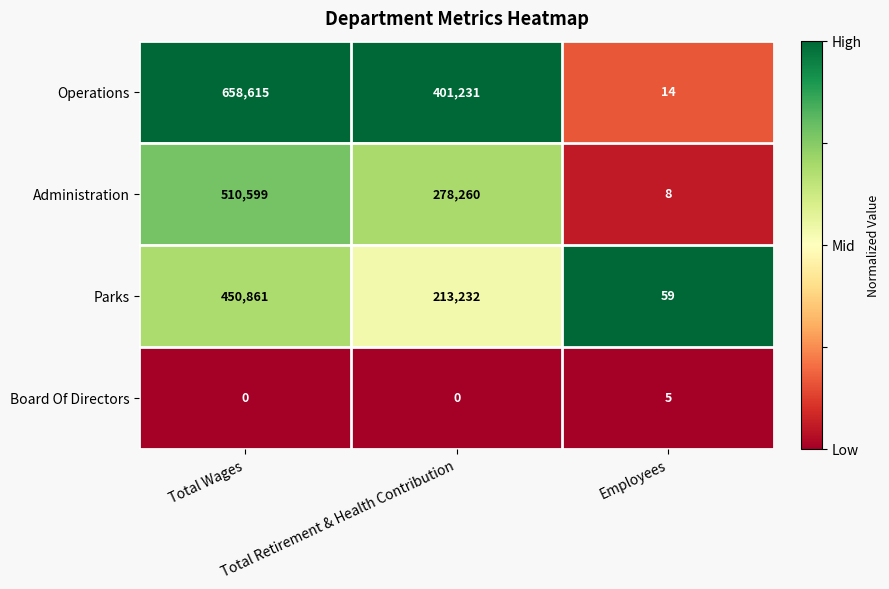

Rank the series at Total Wages from highest to lowest value.

Operations, Administration, Parks, Board Of Directors